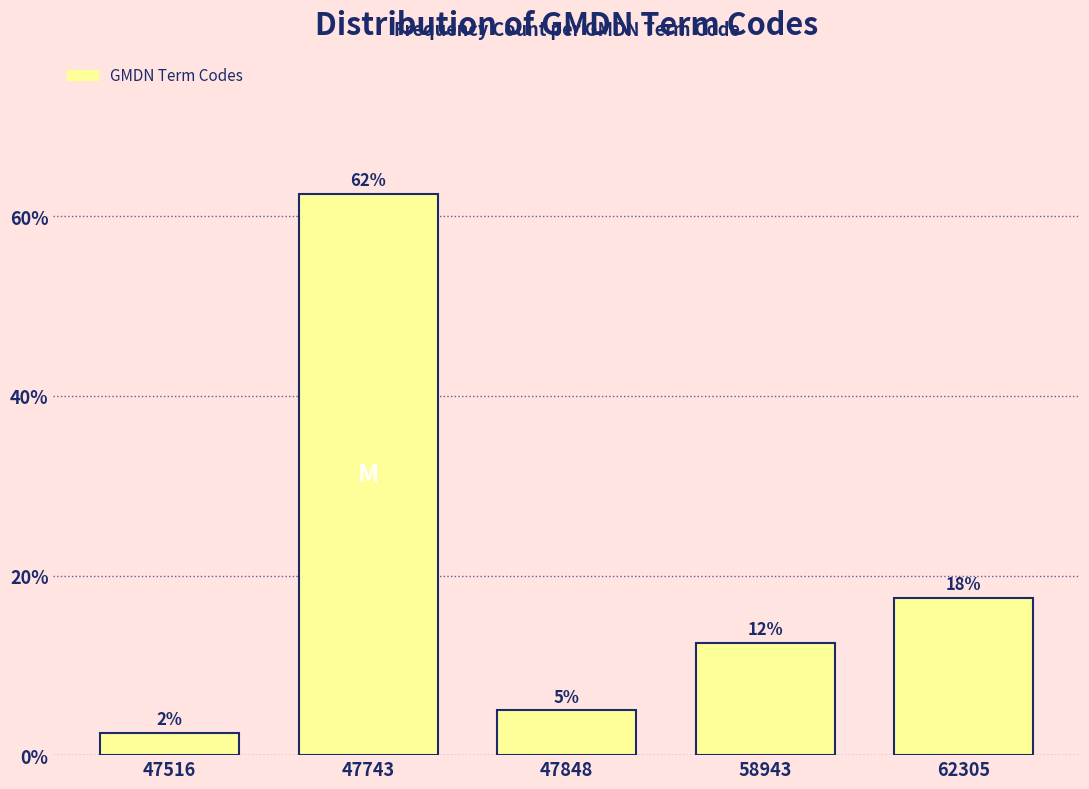

Does the chart contain any negative values?

No